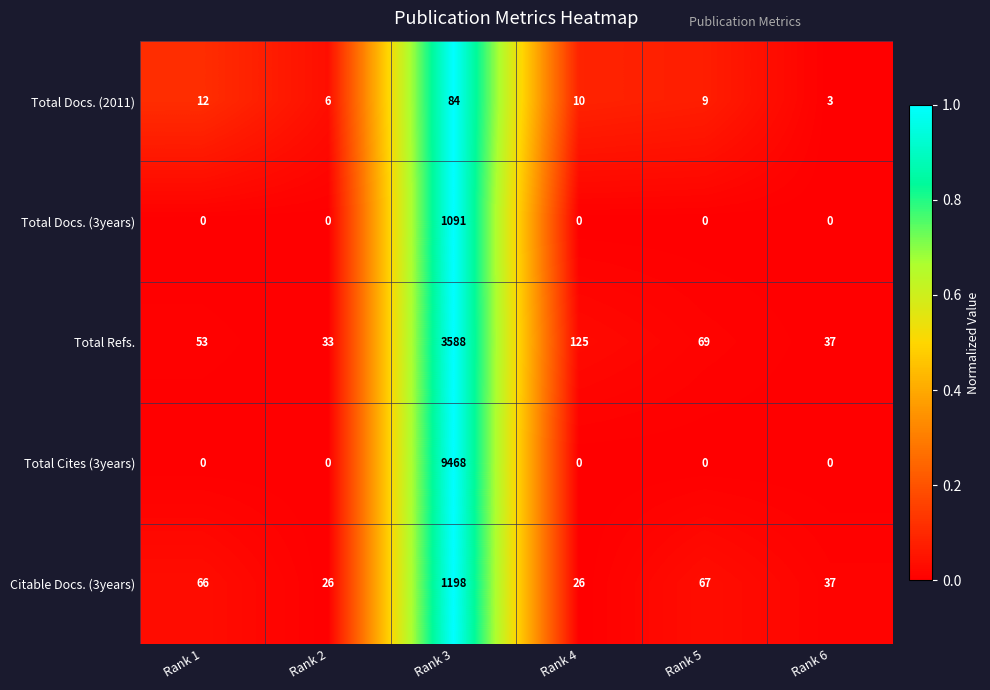

List the series in order of their peak value, highest first.

Total Cites (3years), Total Refs., Citable Docs. (3years), Total Docs. (3years), Total Docs. (2011)